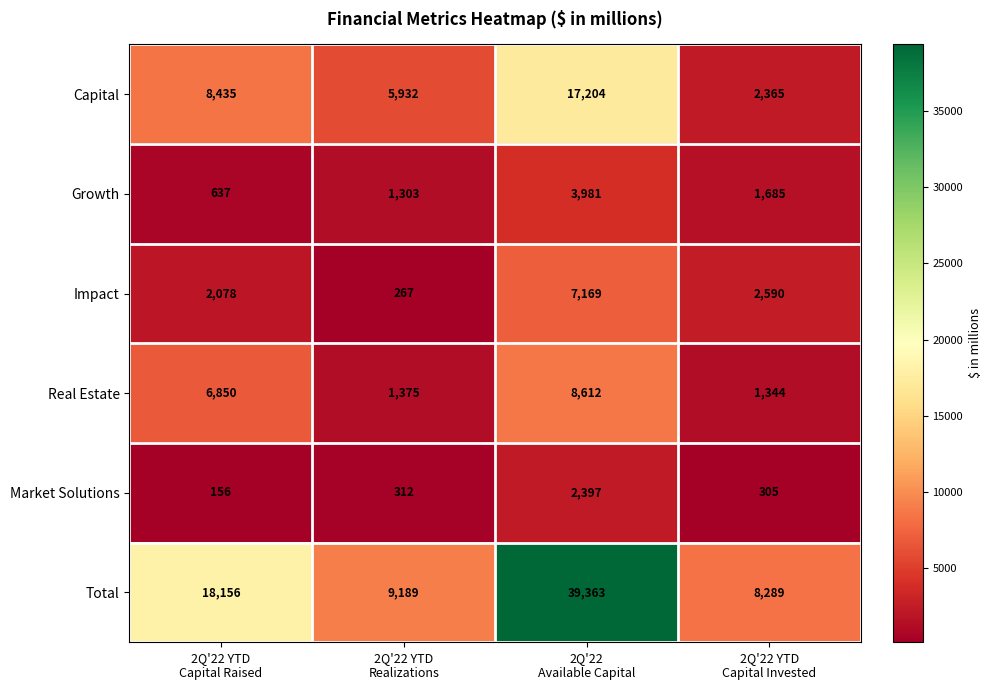

What is the average value of the Total series?

18749